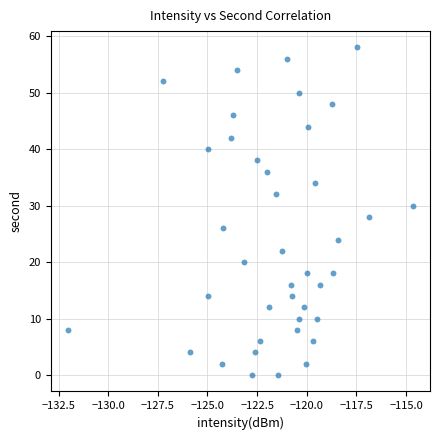

What is the range of Y values (max minus min)?

58